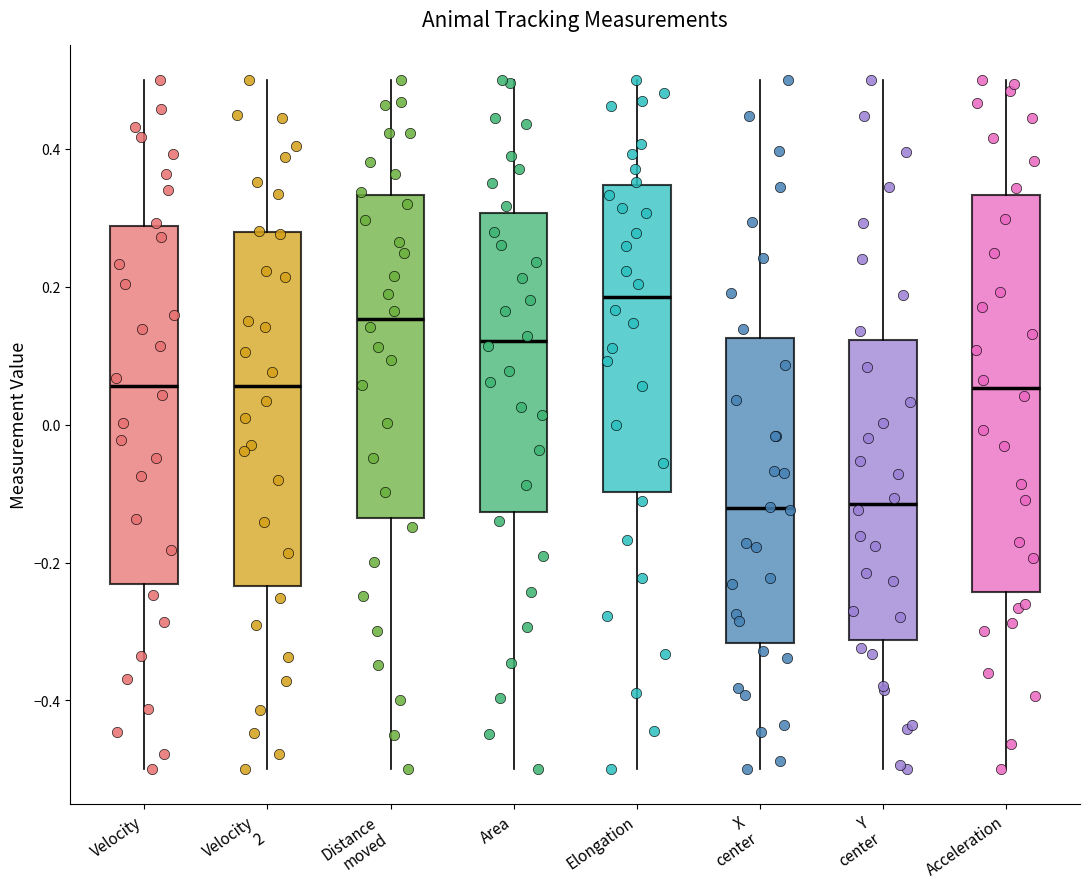

Which box has the highest median line?

Elongation